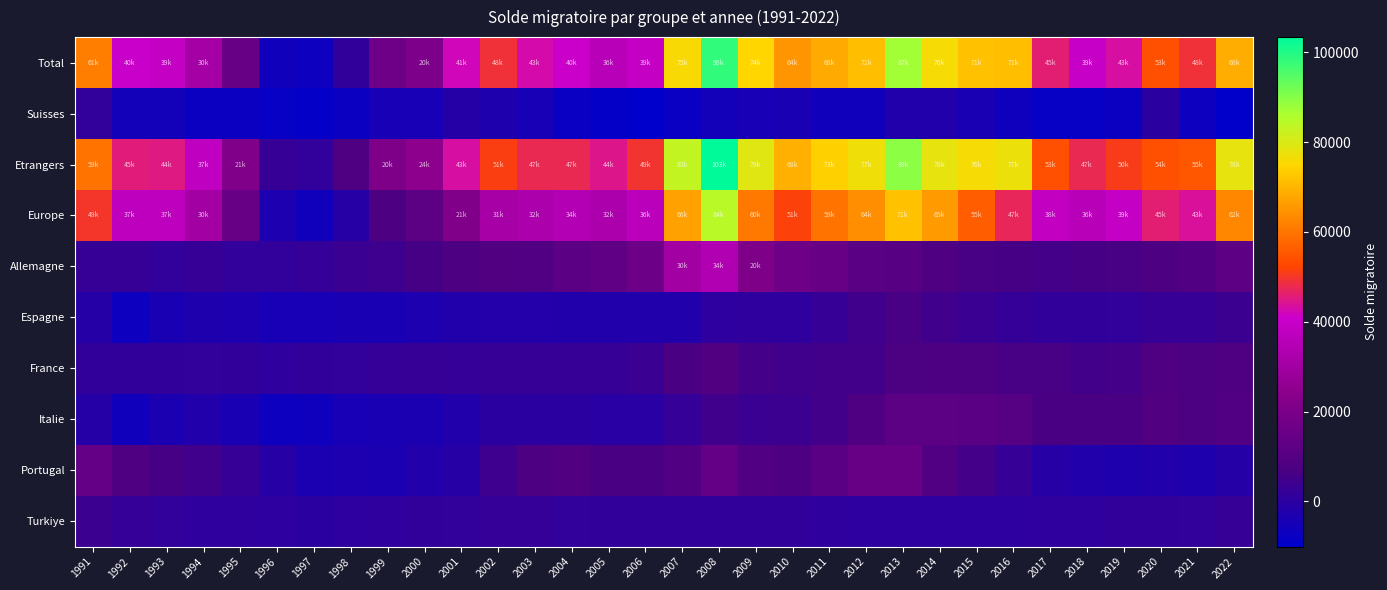

List the series in order of their peak value, lowest first.

Suisses, Turkiye, Espagne, France, Italie, Portugal, Allemagne, Europe, Total, Etrangers